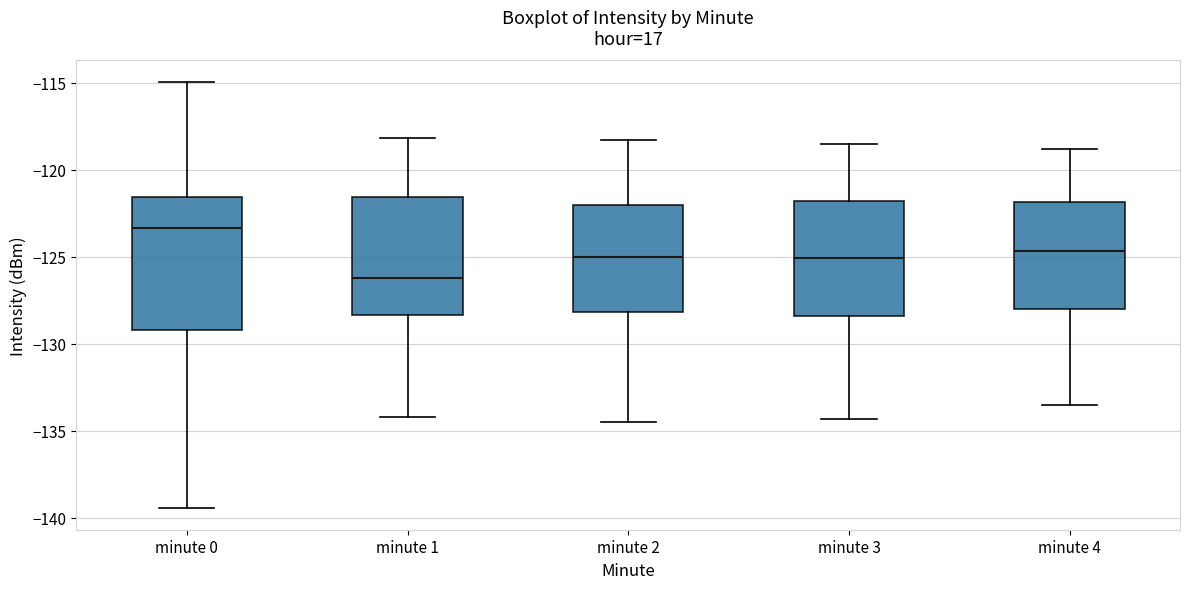

Which box is the tallest, from its lower edge to its upper edge?

minute 0